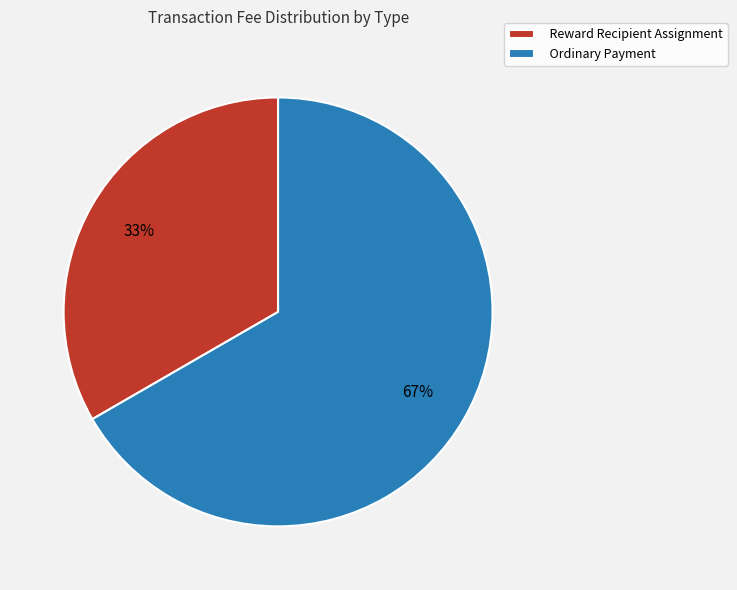

Which category accounts for the majority?

Ordinary Payment